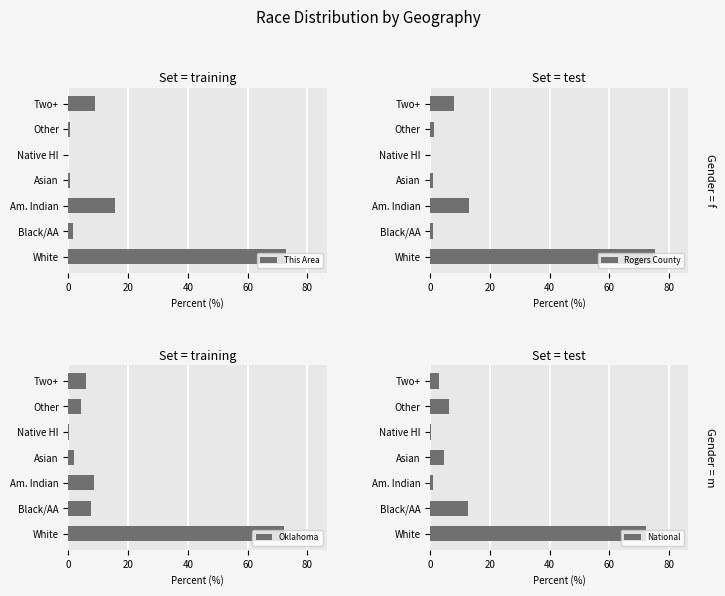

Where is This Area nearest to the value 36?

Am. Indian